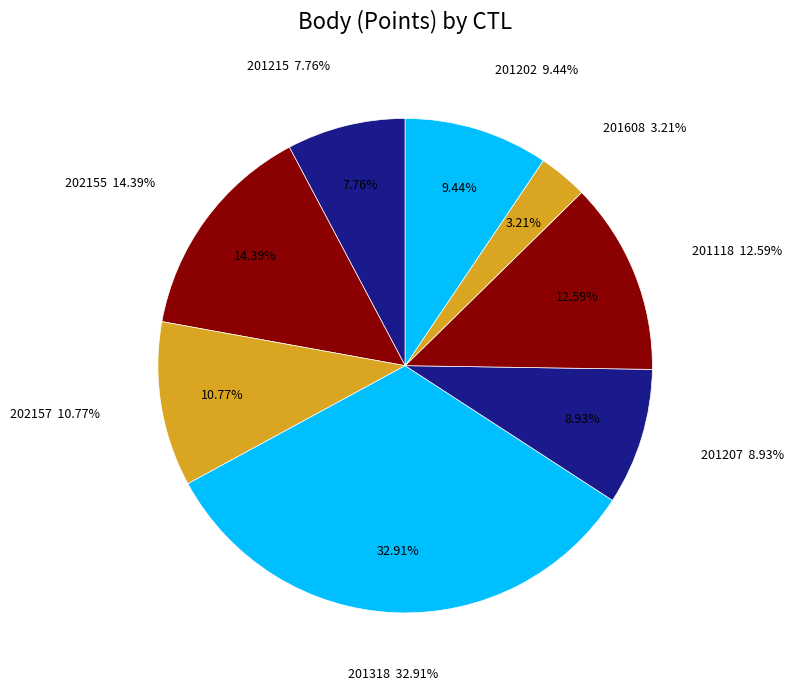

Is there a majority slice in this chart?

No